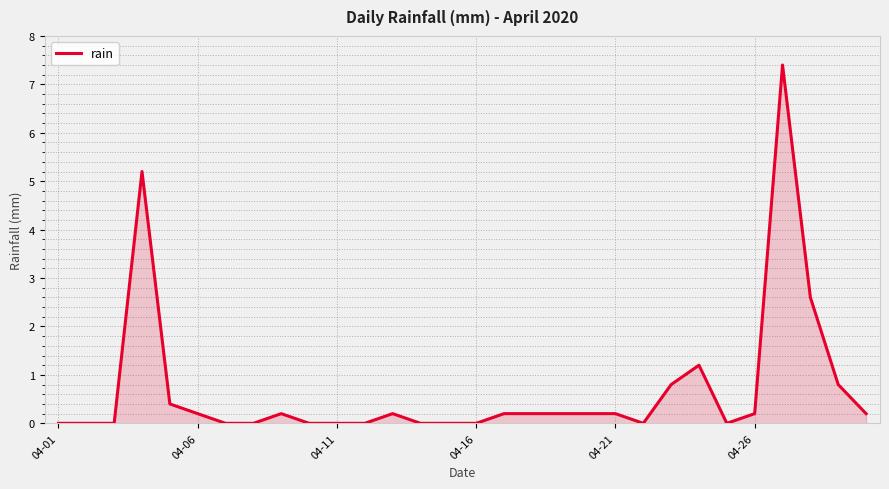

What is the maximum value shown in the chart?

7.4